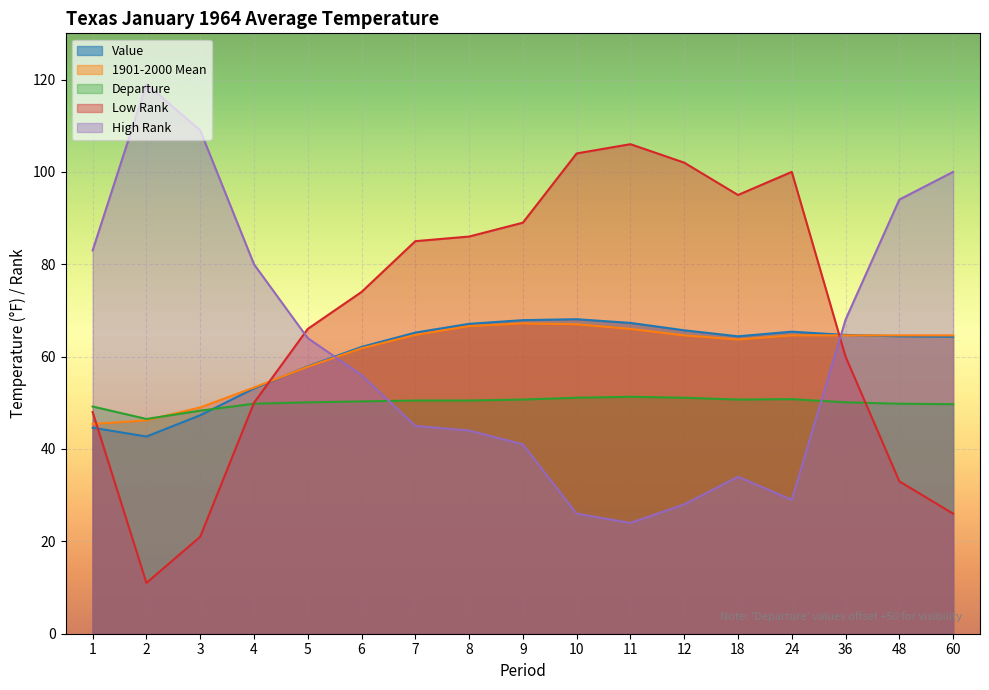

At which category is the sum across all series the highest?

10